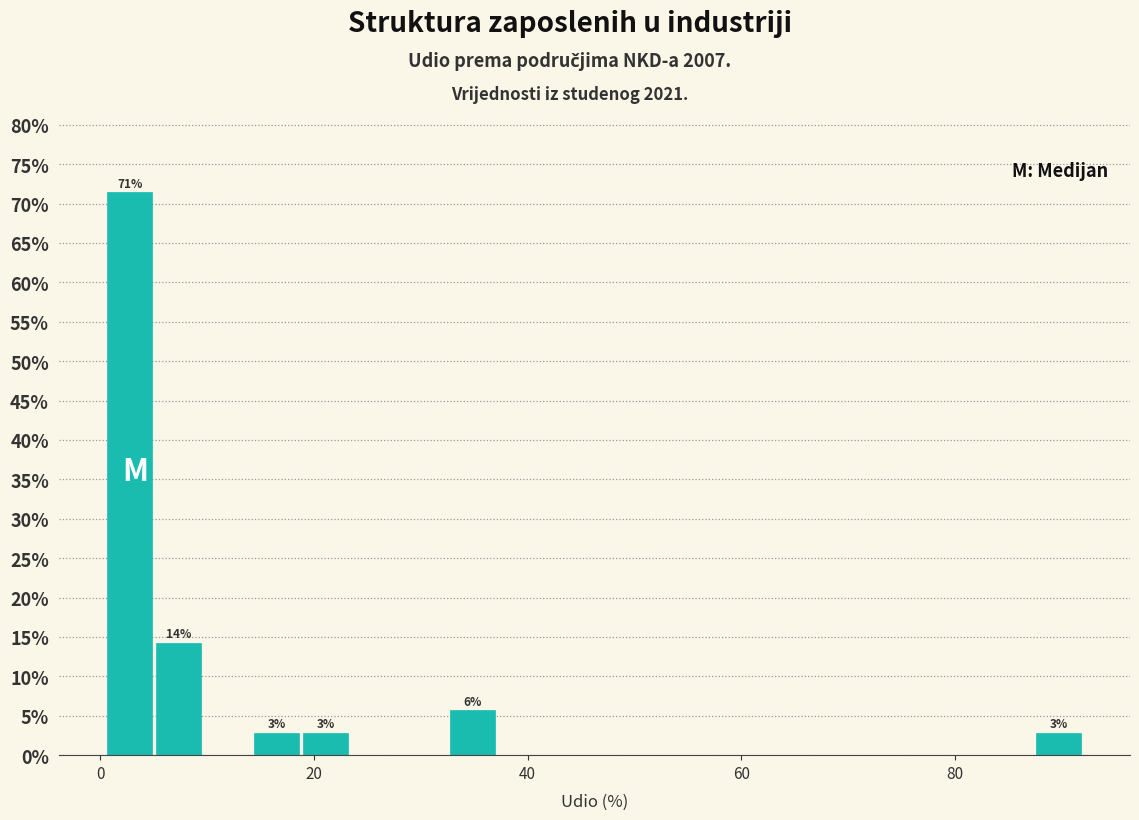

Read against the x-axis, roughly where is the centre of the tallest bar?

2